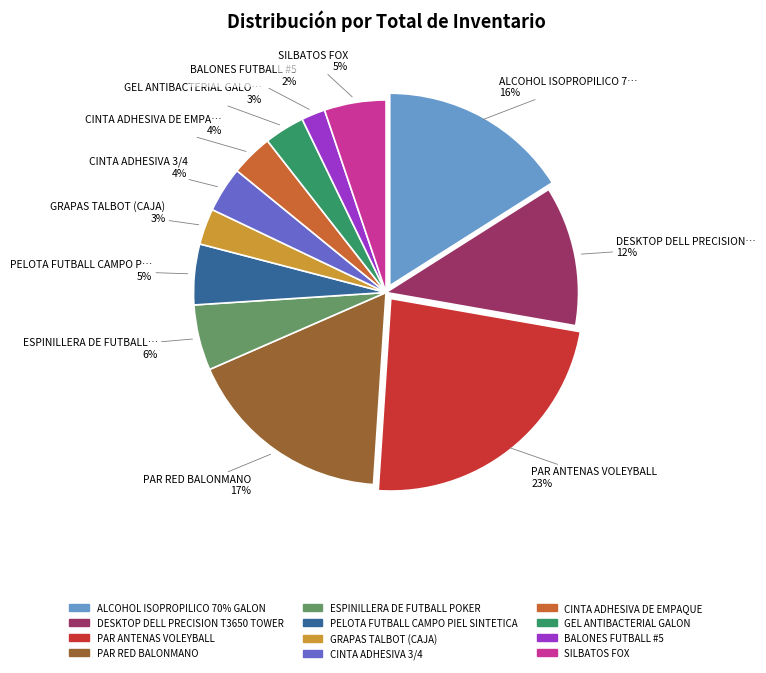

To the nearest percent, what portion does GEL ANTIBACTERIAL GALON represent?

3%